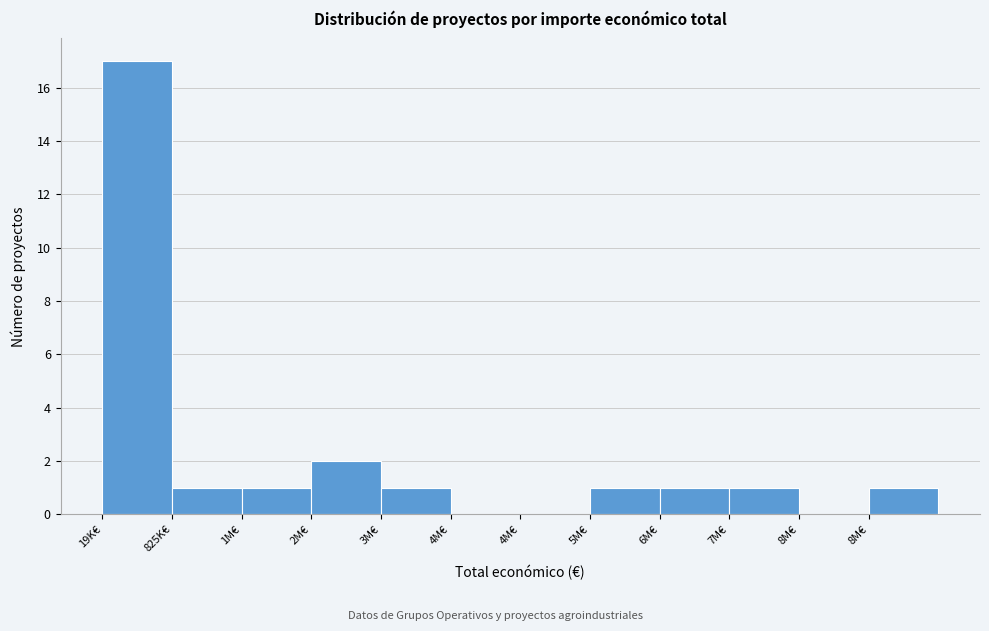

Count the number of data series in this chart.

1